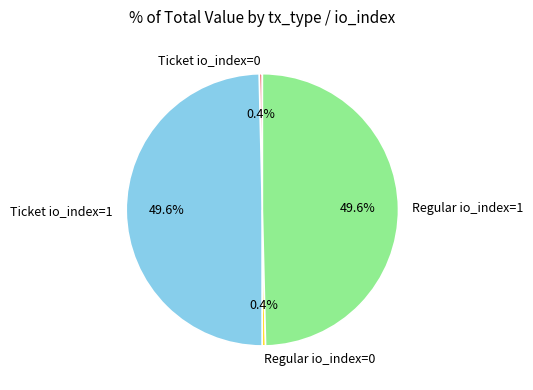

How many slices are in this pie chart?

4